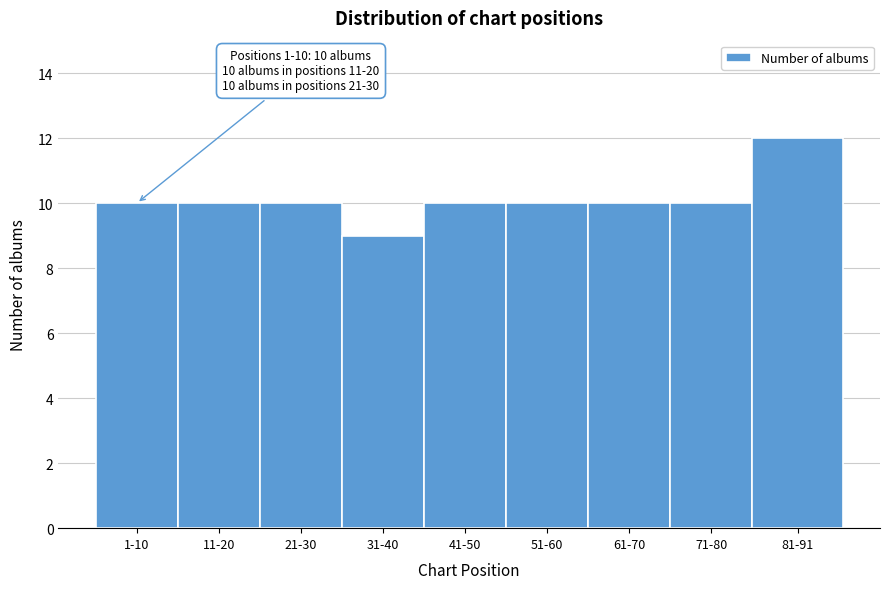

Reading left to right, transcribe all the data shown in this chart.

10	10	10	9	10	10	10	10	12